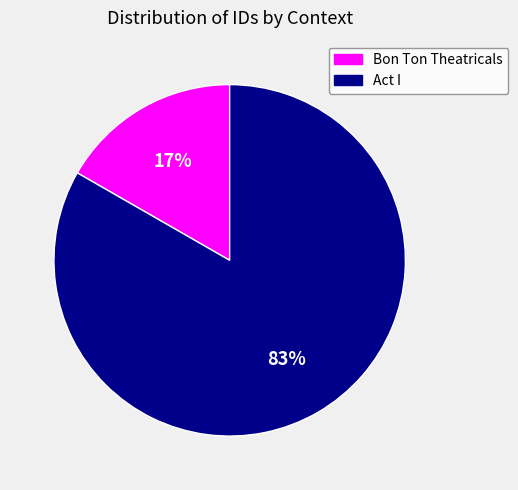

Which slice is the smallest?

Bon Ton Theatricals